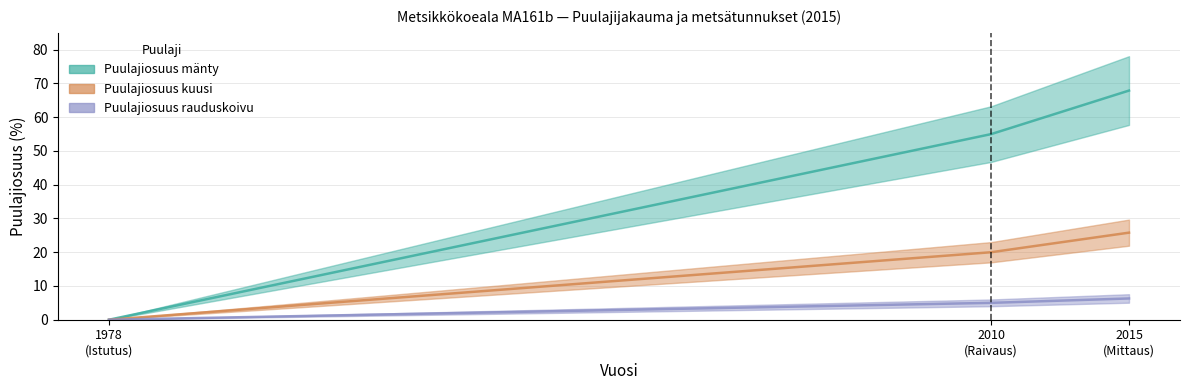

At how many categories does at least one series exceed 19?

2